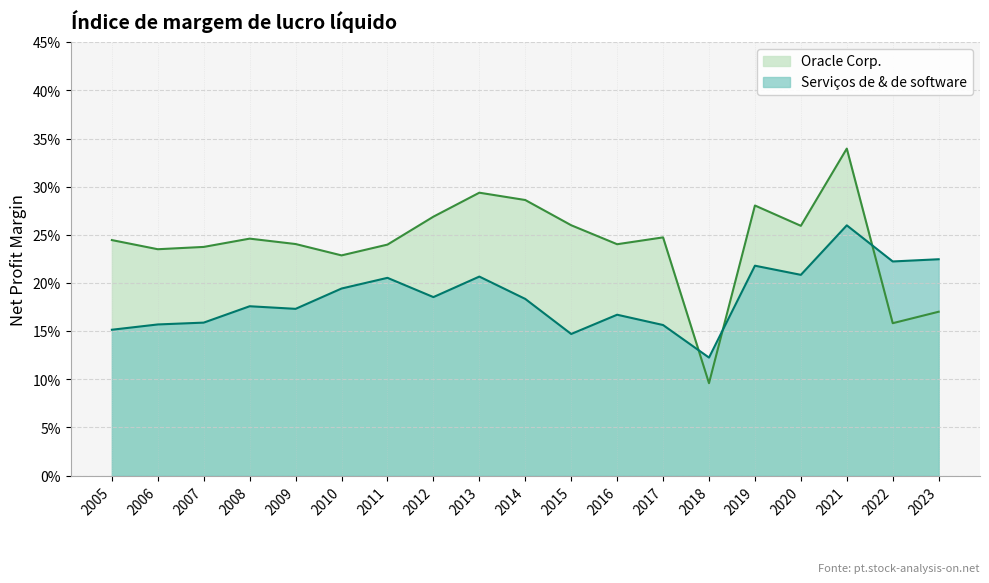

Where is the first local minimum for Serviços de & de software?

2009